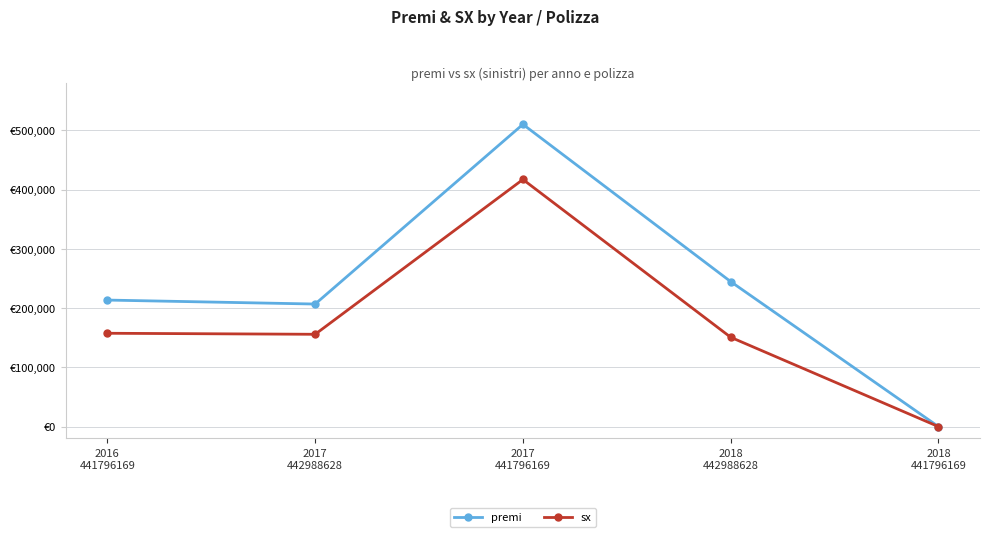

Is it true that sx equals 240985.8 at 2018
442988628?

False